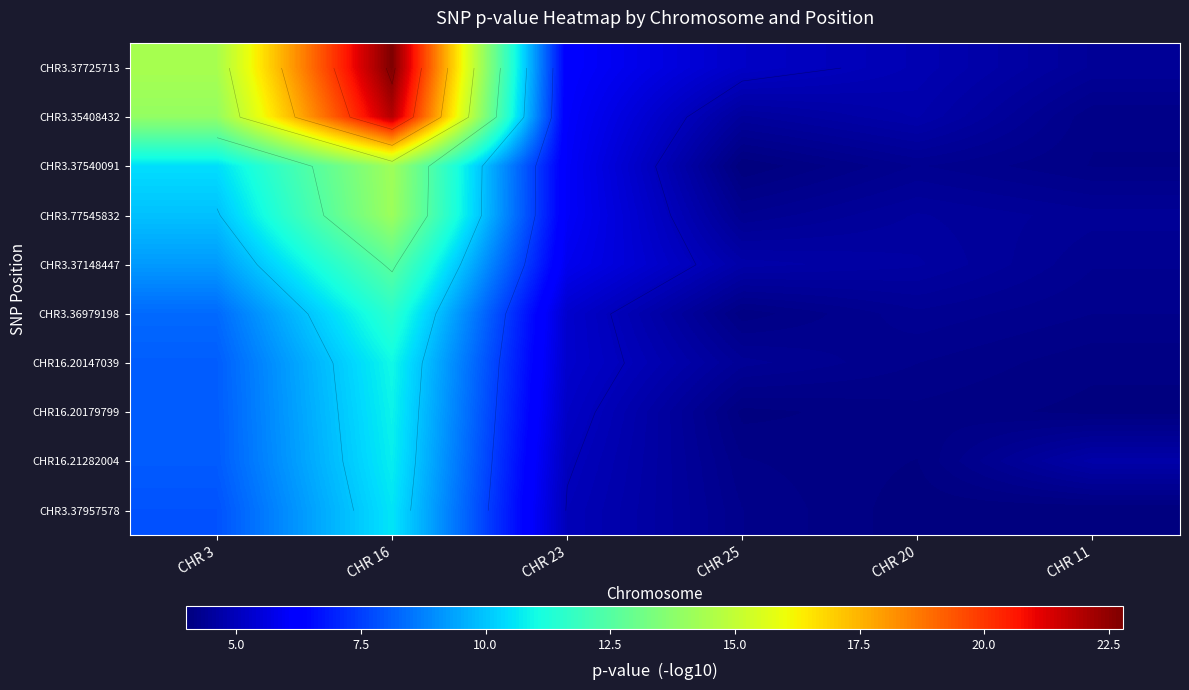

Between CHR 23 and CHR 11, which series saw the biggest shift?

CHR3.35408432